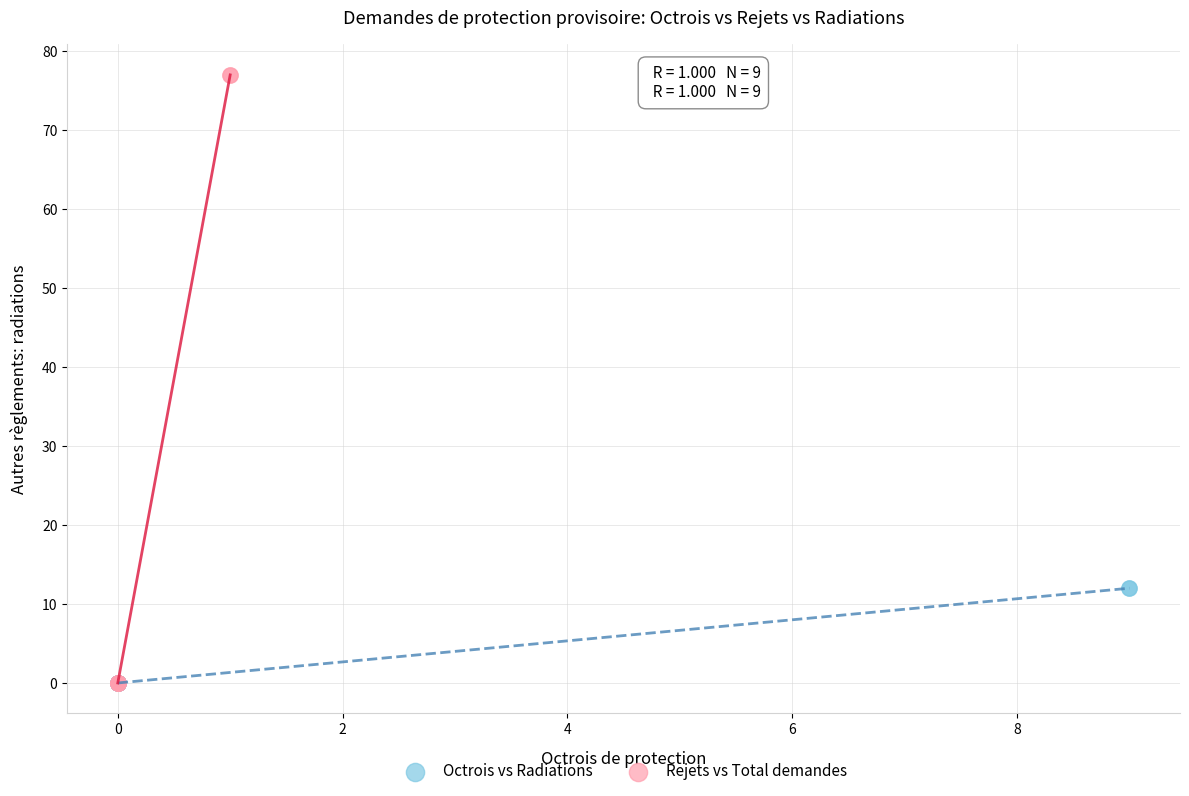

Which series has the widest spread of Y values?

Rejets vs Total demandes